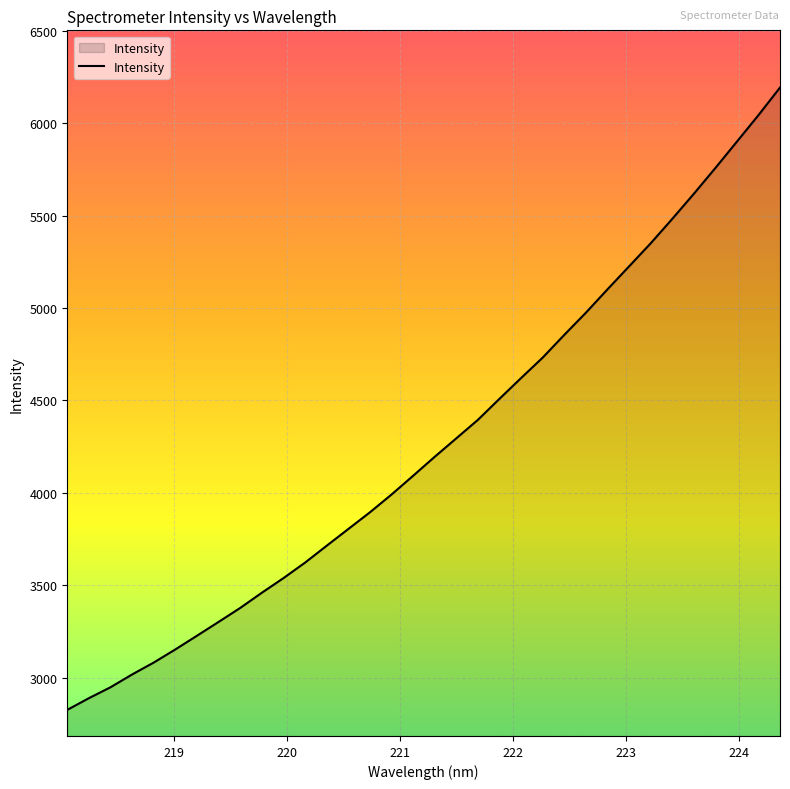

What is the minimum value shown in the chart?

2825.9